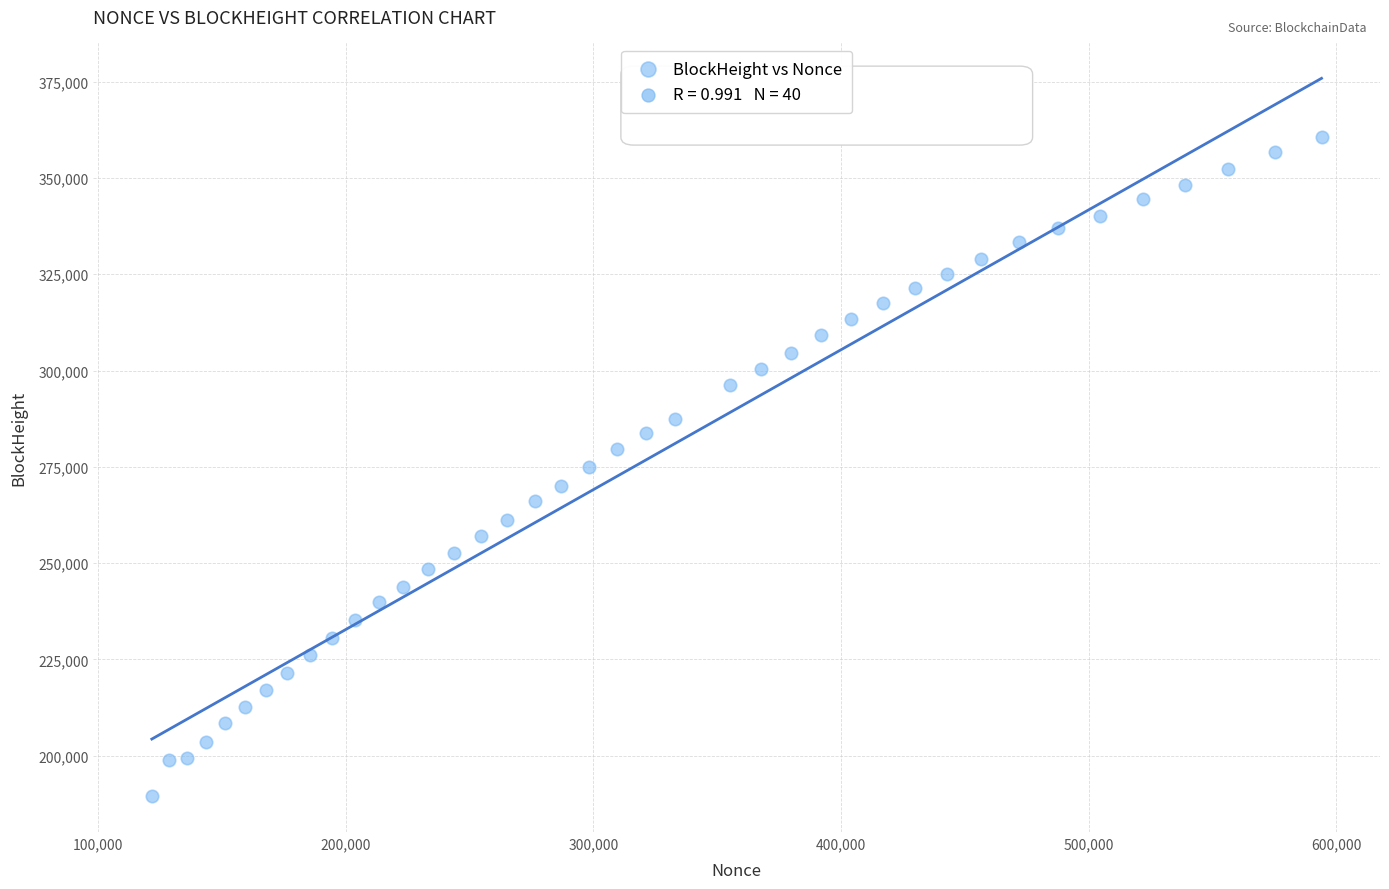

What is the range of Y values (max minus min)?

171012